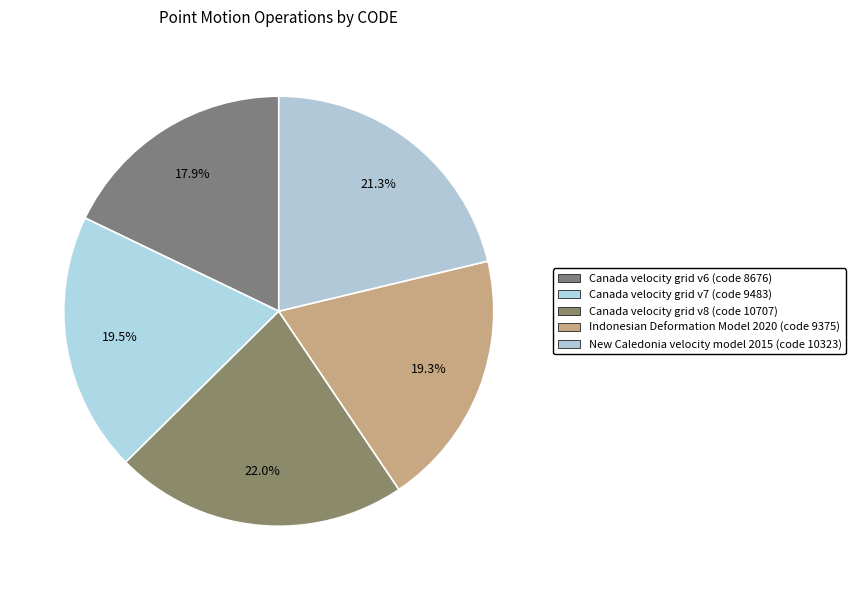

How many slices are in this pie chart?

5